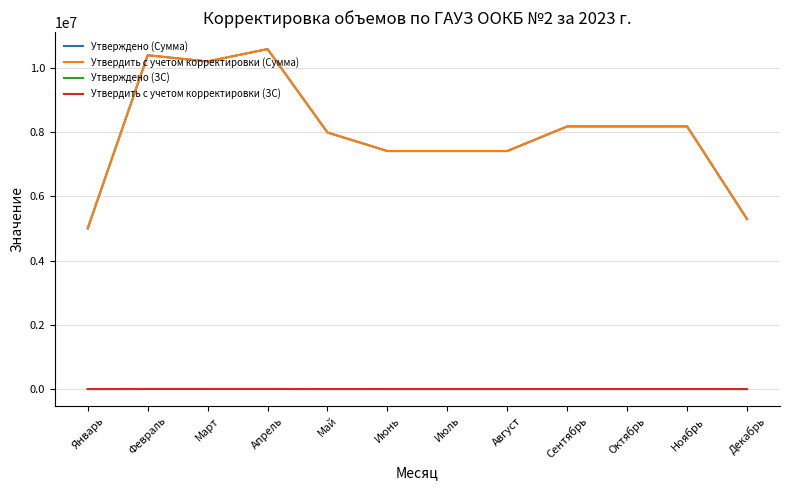

At which label does Утвердить с учетом корректировки (Сумма) reach its minimum?

Январь